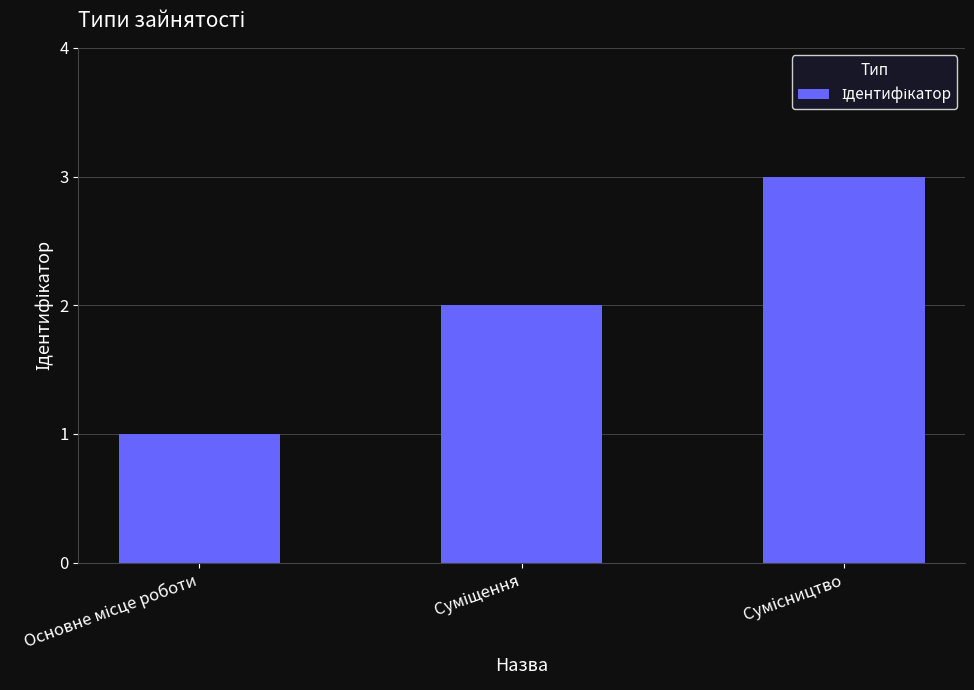

What is the sum of all values?

6